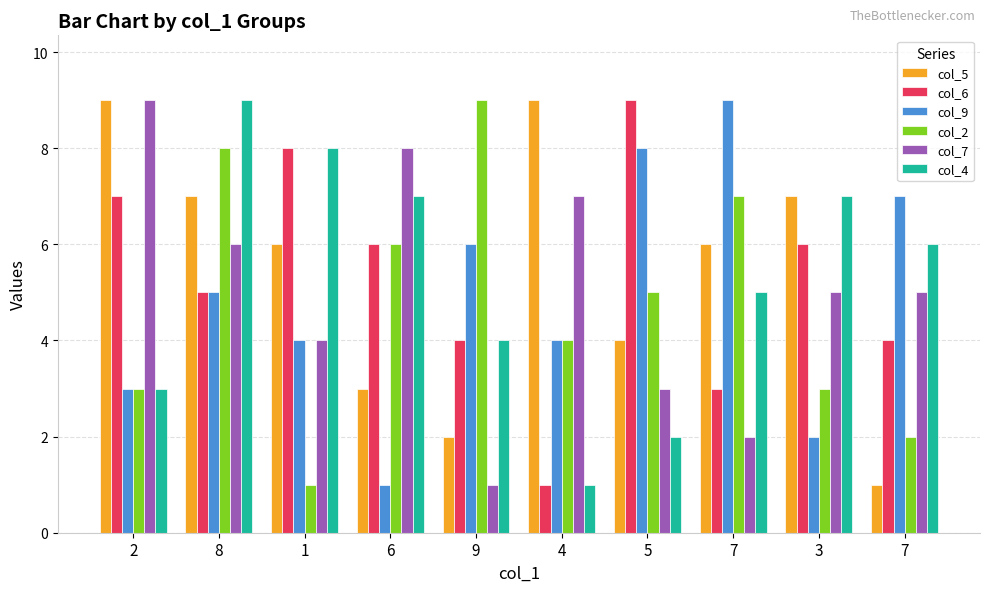

Between 8 and 7, which series saw the biggest shift?

col_9